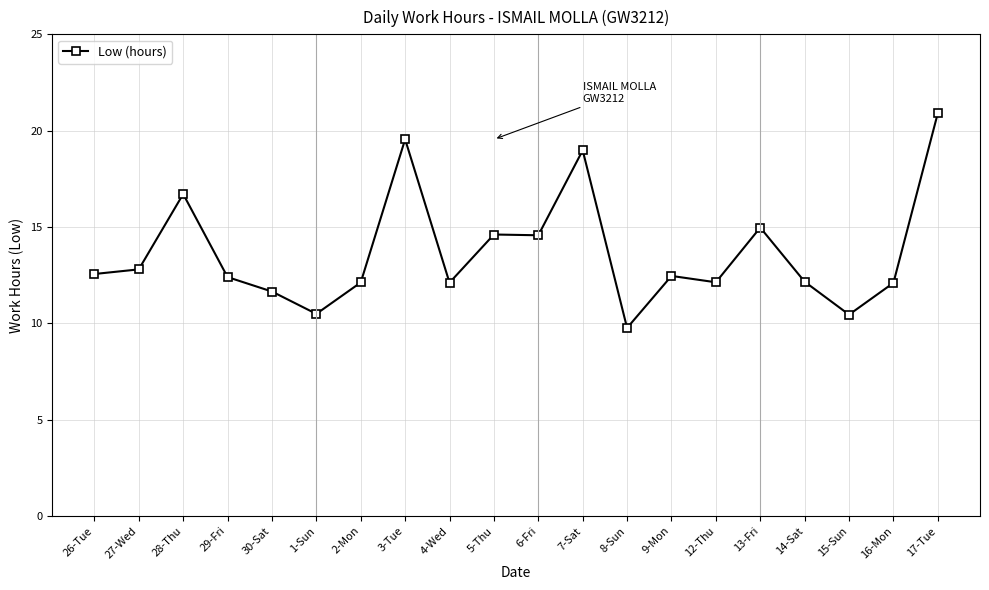

How many data points does each series have?

20